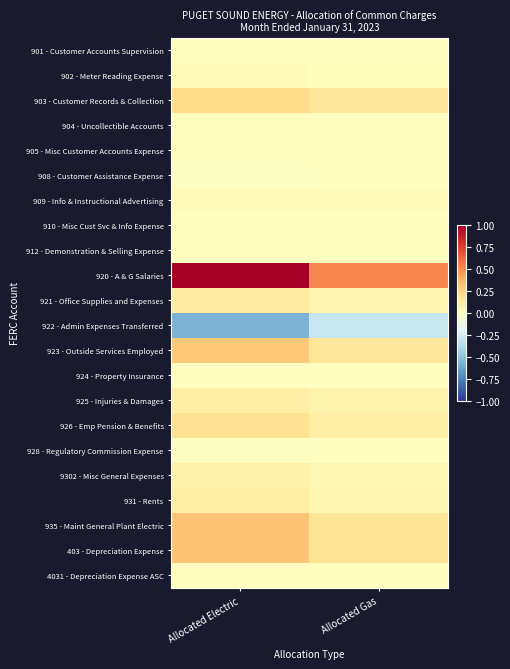

Which series has the widest spread of values?

920 - A & G Salaries